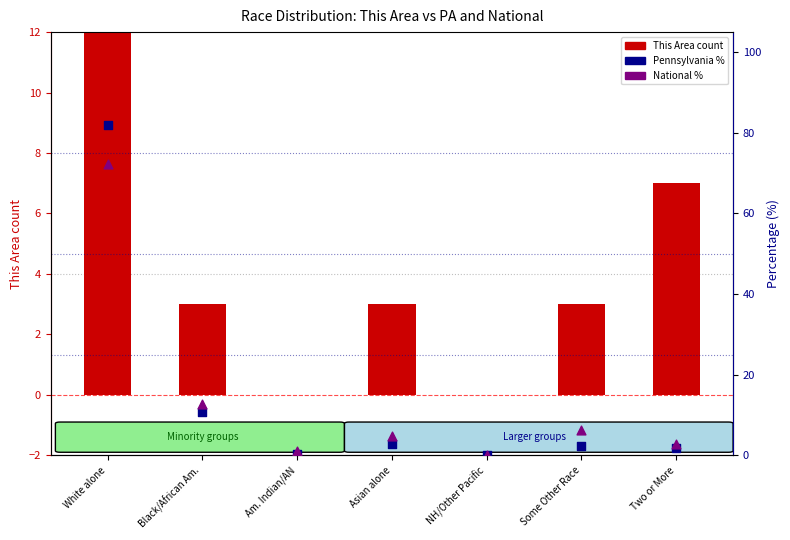

At which category is the sum across all series the highest?

White alone